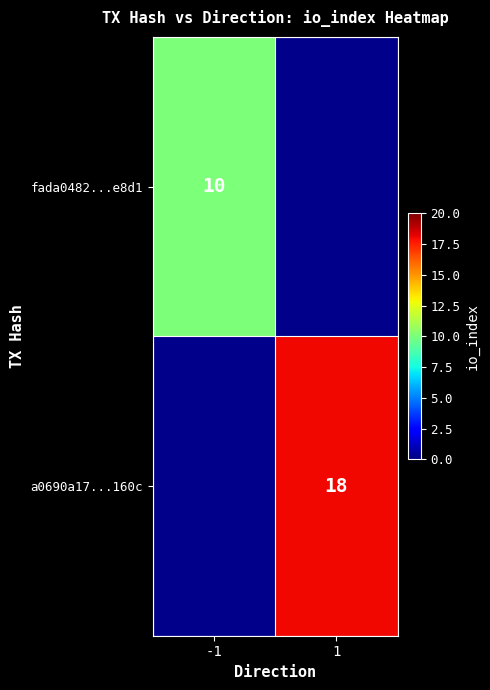

The value of a0690a17...160c at 1 is 9. True or false?

False